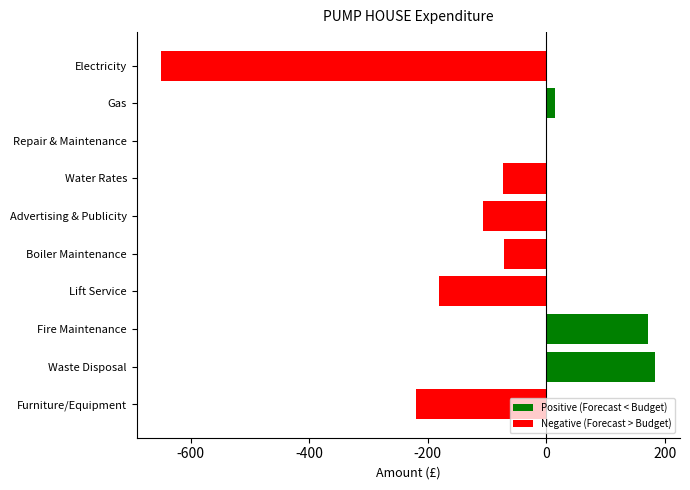

Which series has the largest total across all categories?

Positive (Forecast < Budget)